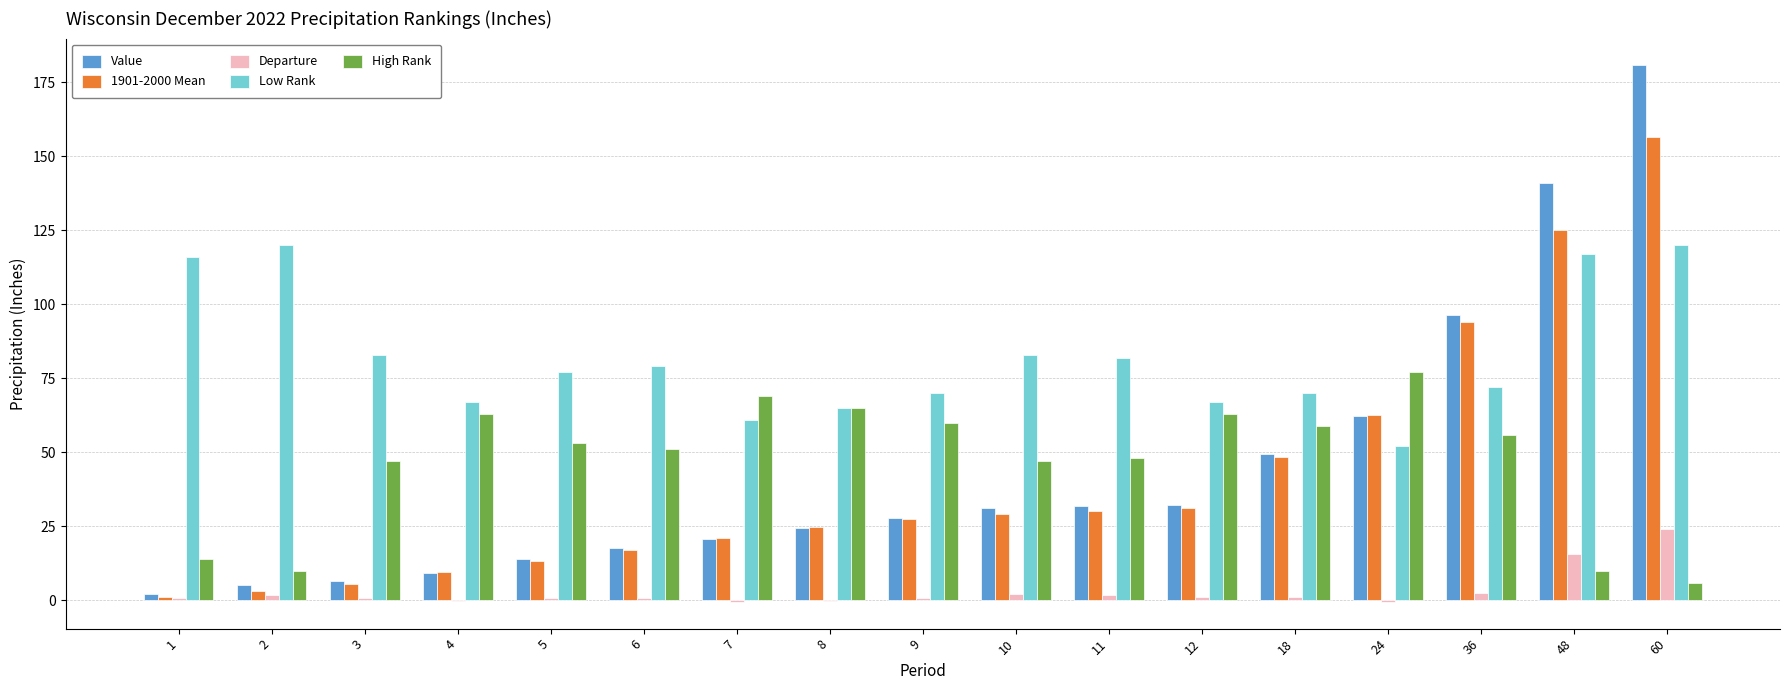

Which series has the largest total across all categories?

Low Rank